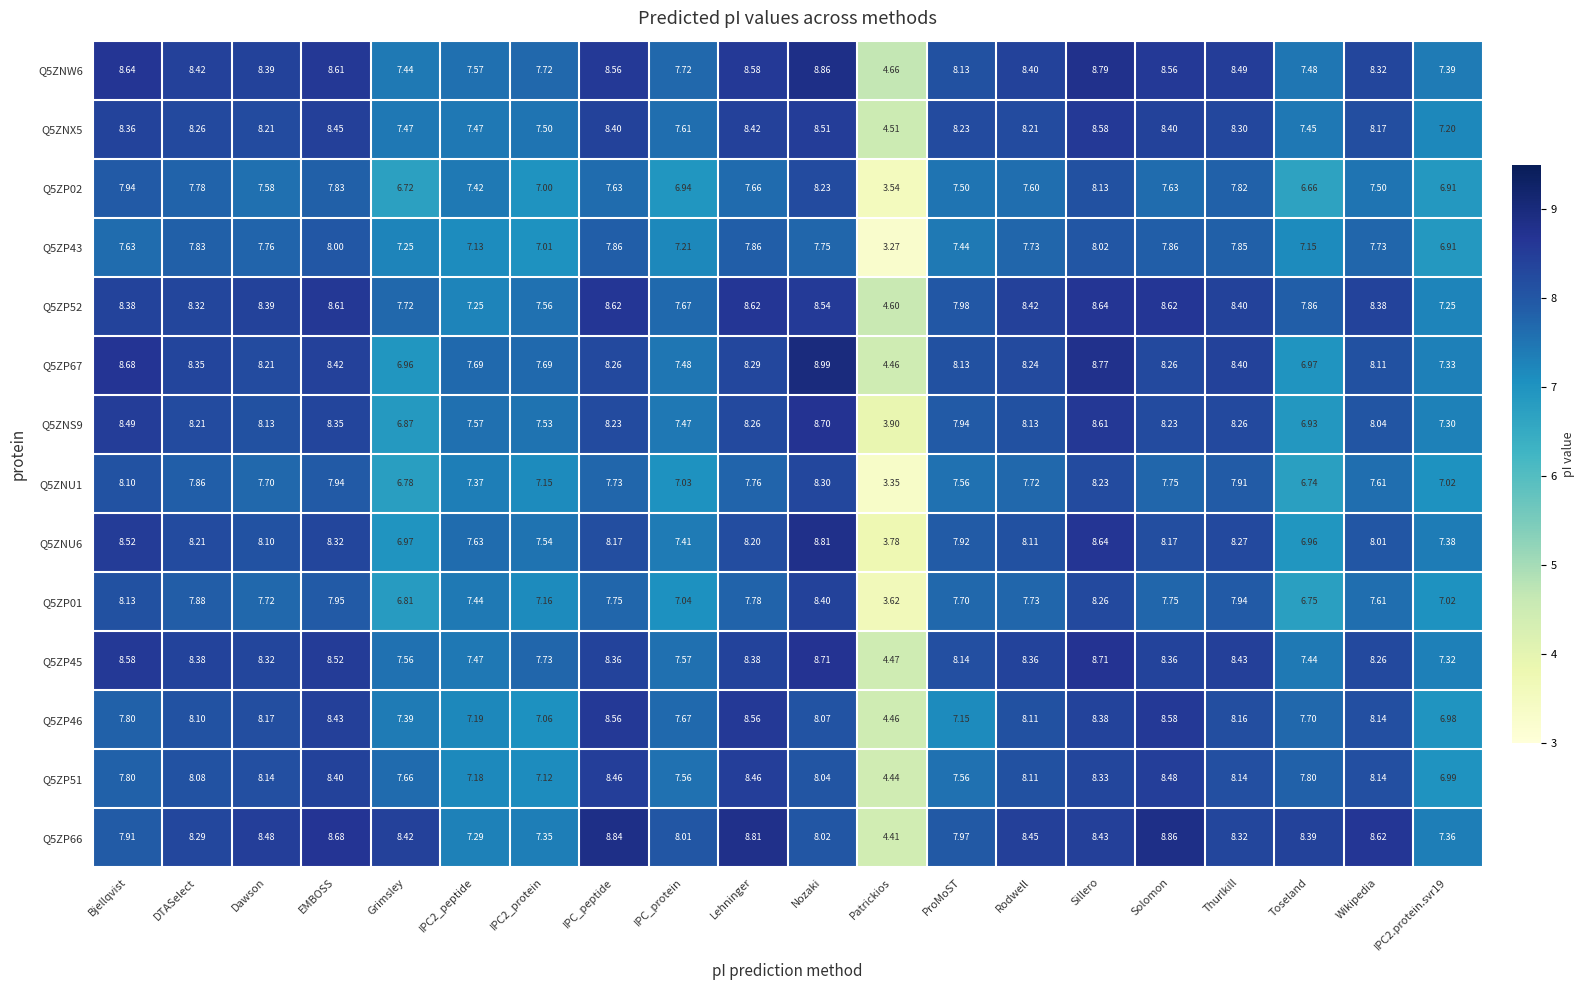

Which category has the lowest value across all series?

Patrickios